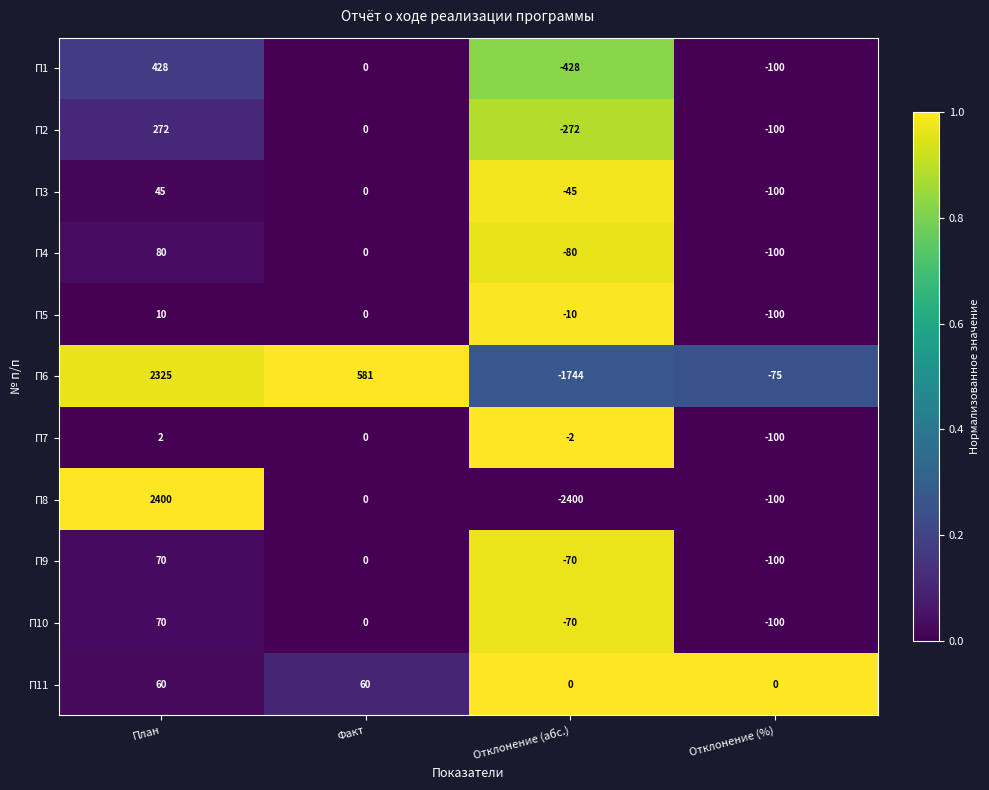

Where does the П2 series first go above 0?

План